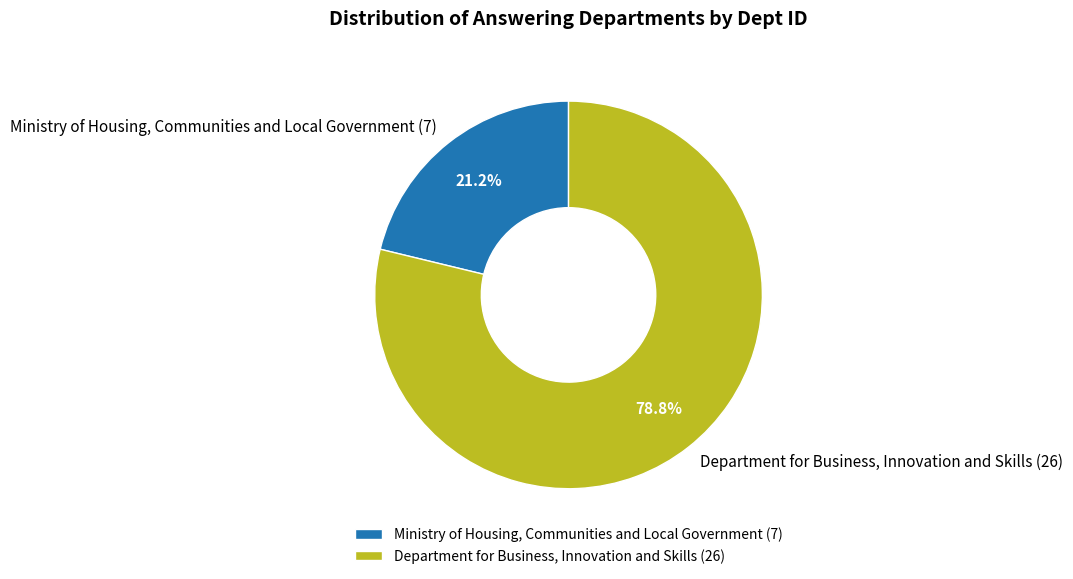

Is there any slice that represents more than half of the pie?

Yes